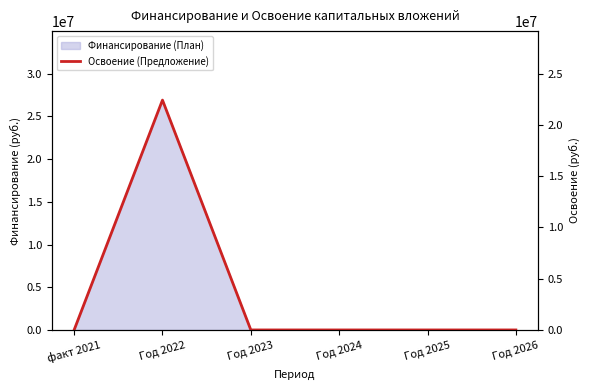

True or false: the data has more than 0 interior local peaks.

True